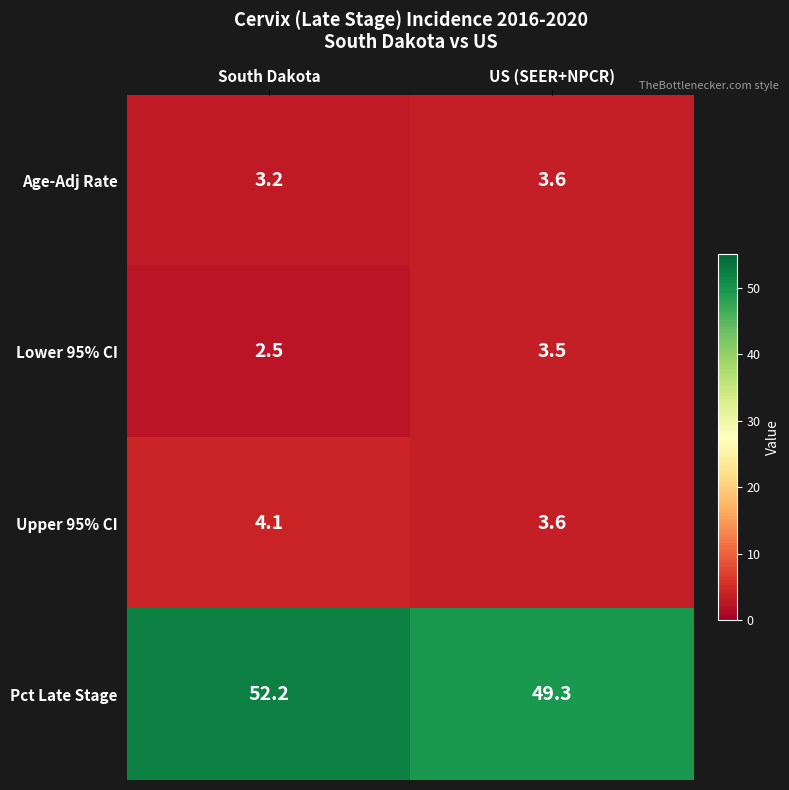

What is the difference between the Upper 95% CI values at South Dakota and US (SEER+NPCR)?

0.5